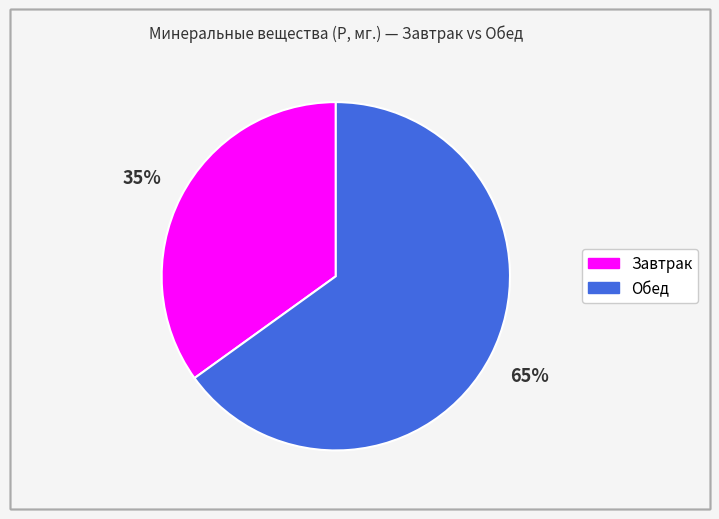

True or false: Обед accounts for 65% of the total.

True